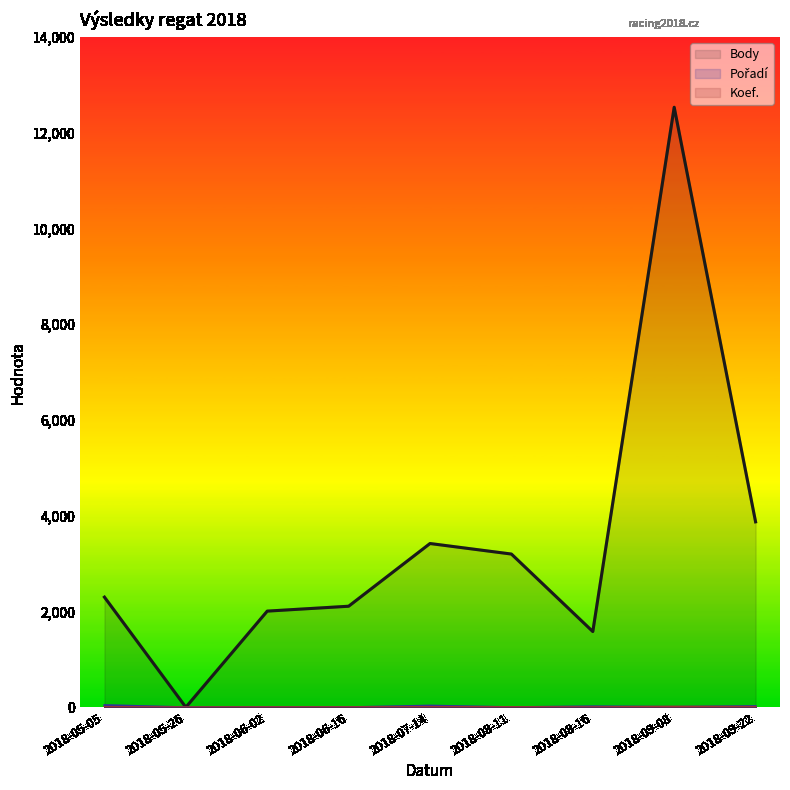

Reading left to right, transcribe all the data shown in this chart.

Body: 2300	0	2008	2110	3420	3200	1581	12533	3873
Pořadí: 45	0	1	1	34	2	19	9	24
Koef.: 7	0	2	2	7	4	2	12	7